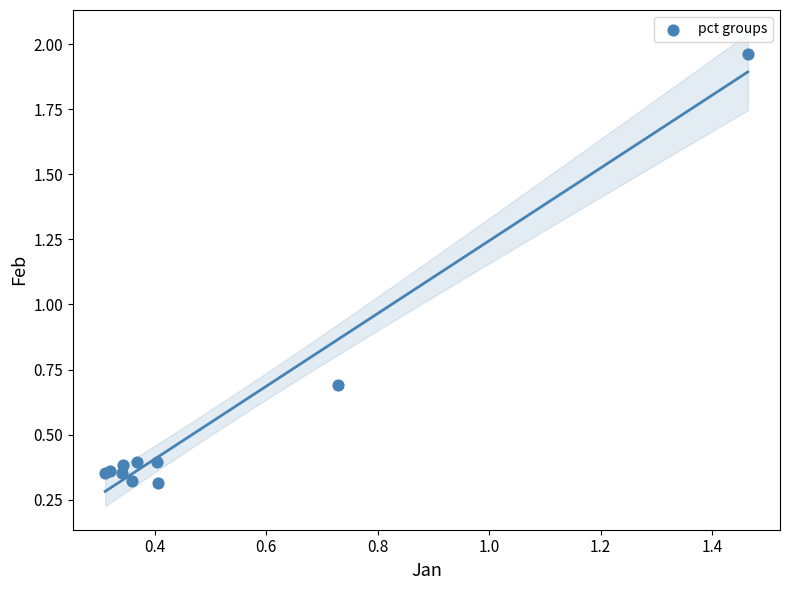

What Y value in the scatter plot is closest to 1?

0.7